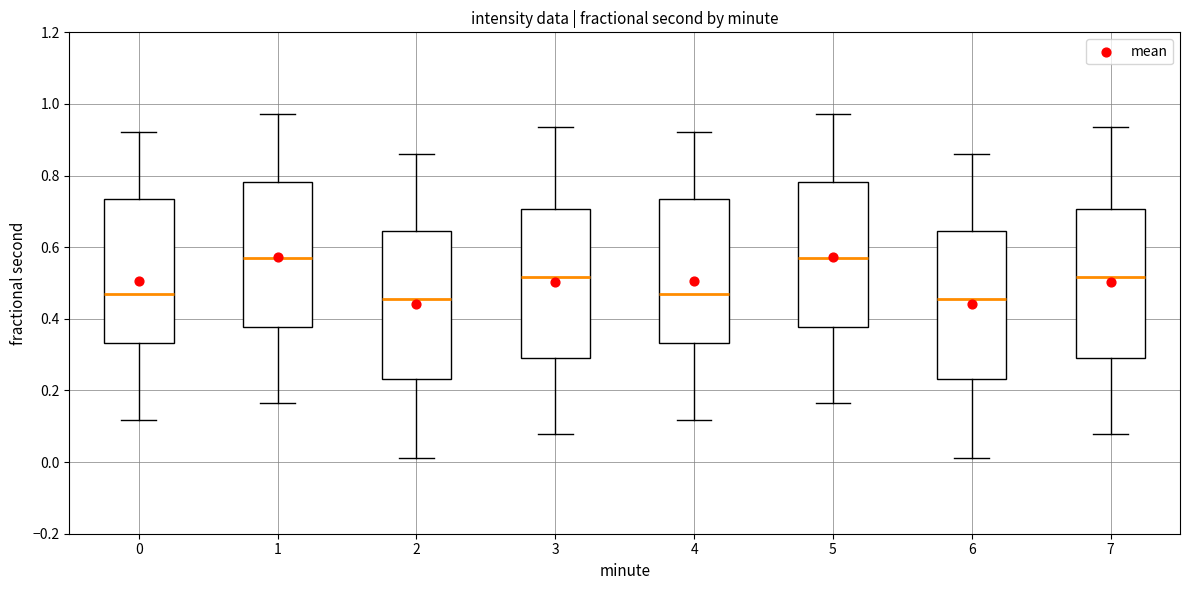

Where does the upper whisker of the box at x = 2 end on the y-axis? The values are not printed on the chart, so give them approximately, as read against the axis.

0.86